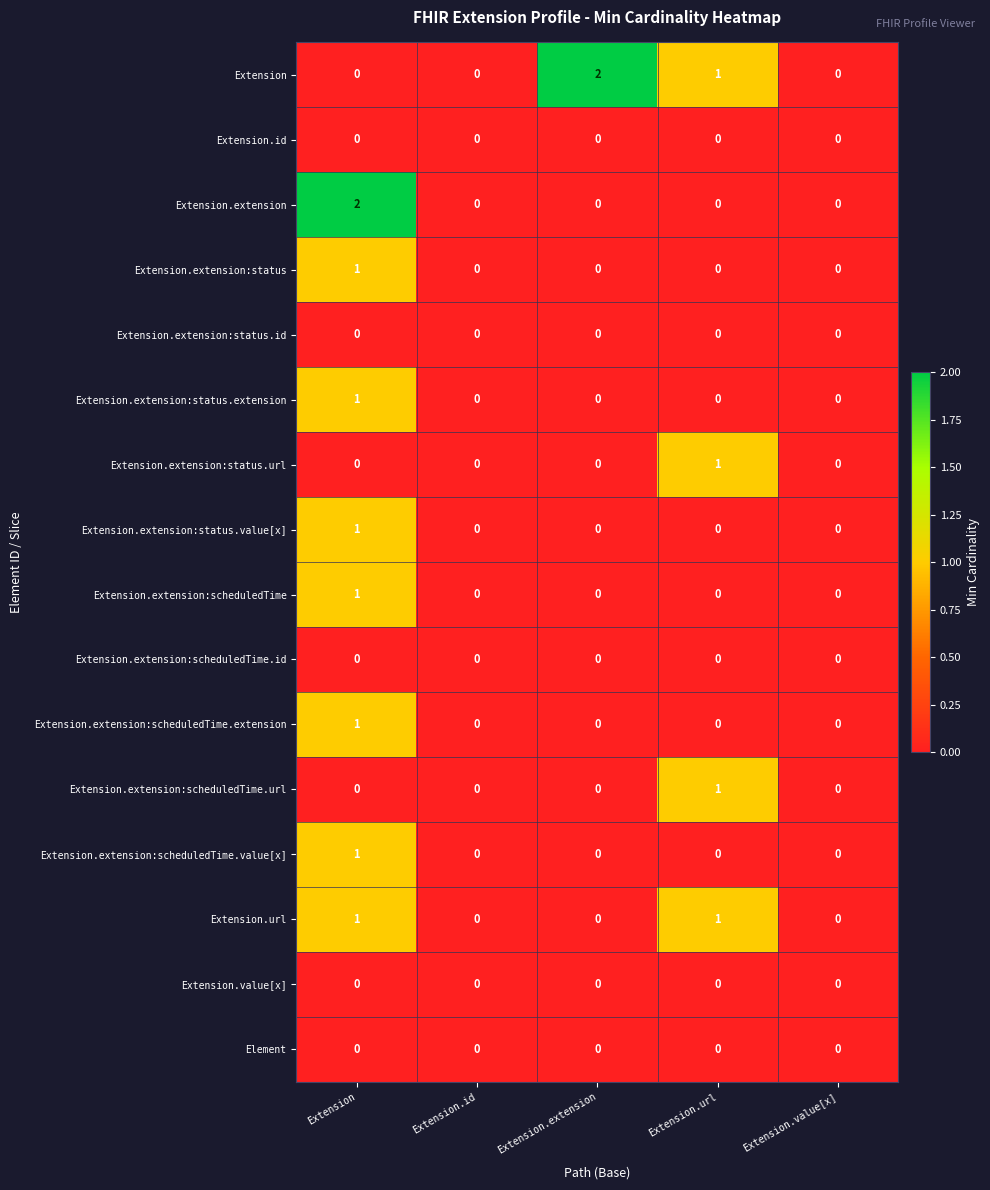

How many values in Extension.extension:status.url are above zero?

1